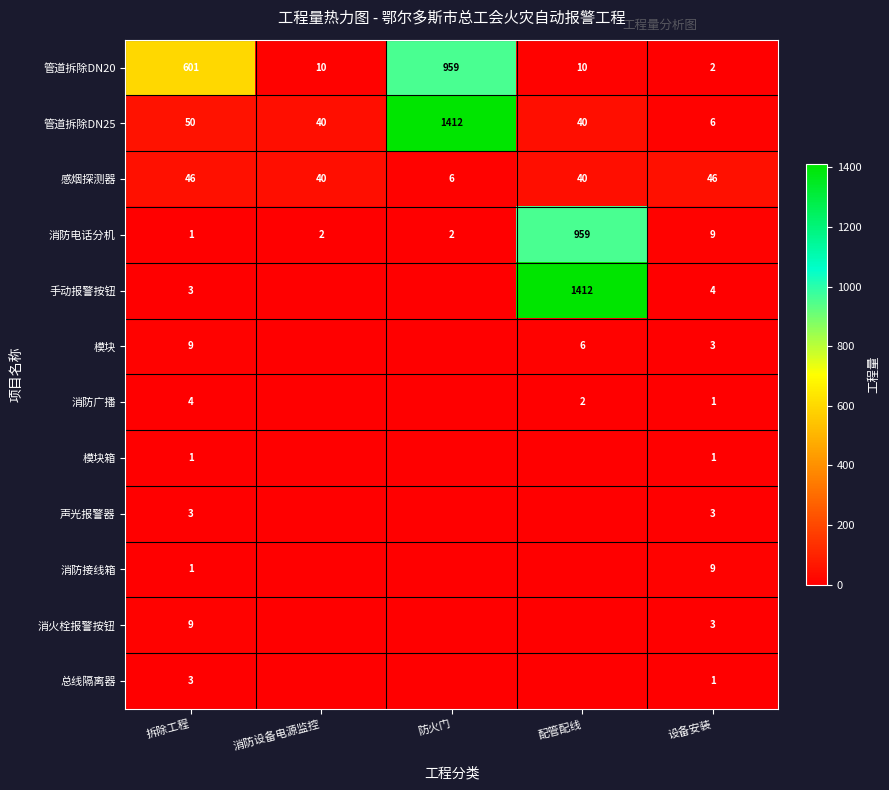

Is it true that 消防广播 equals 2 at 配管配线?

True